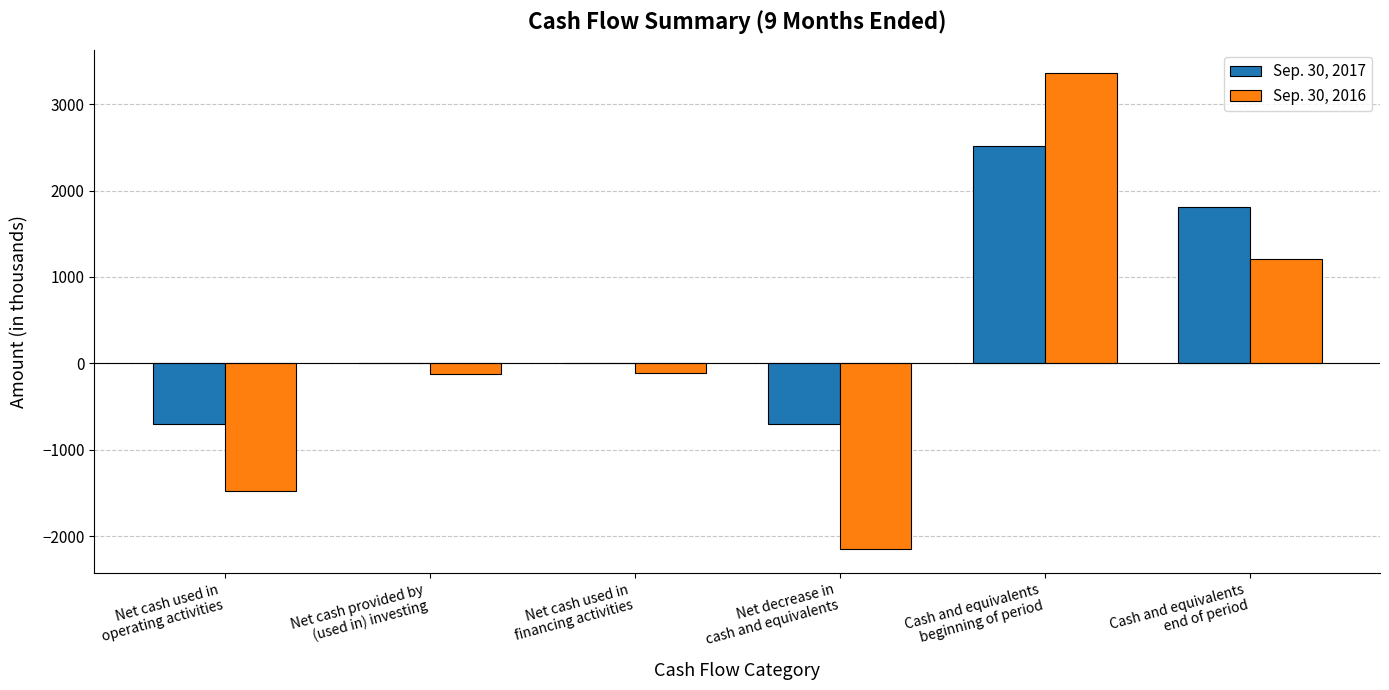

Which series has the largest total across all categories?

Sep. 30, 2017